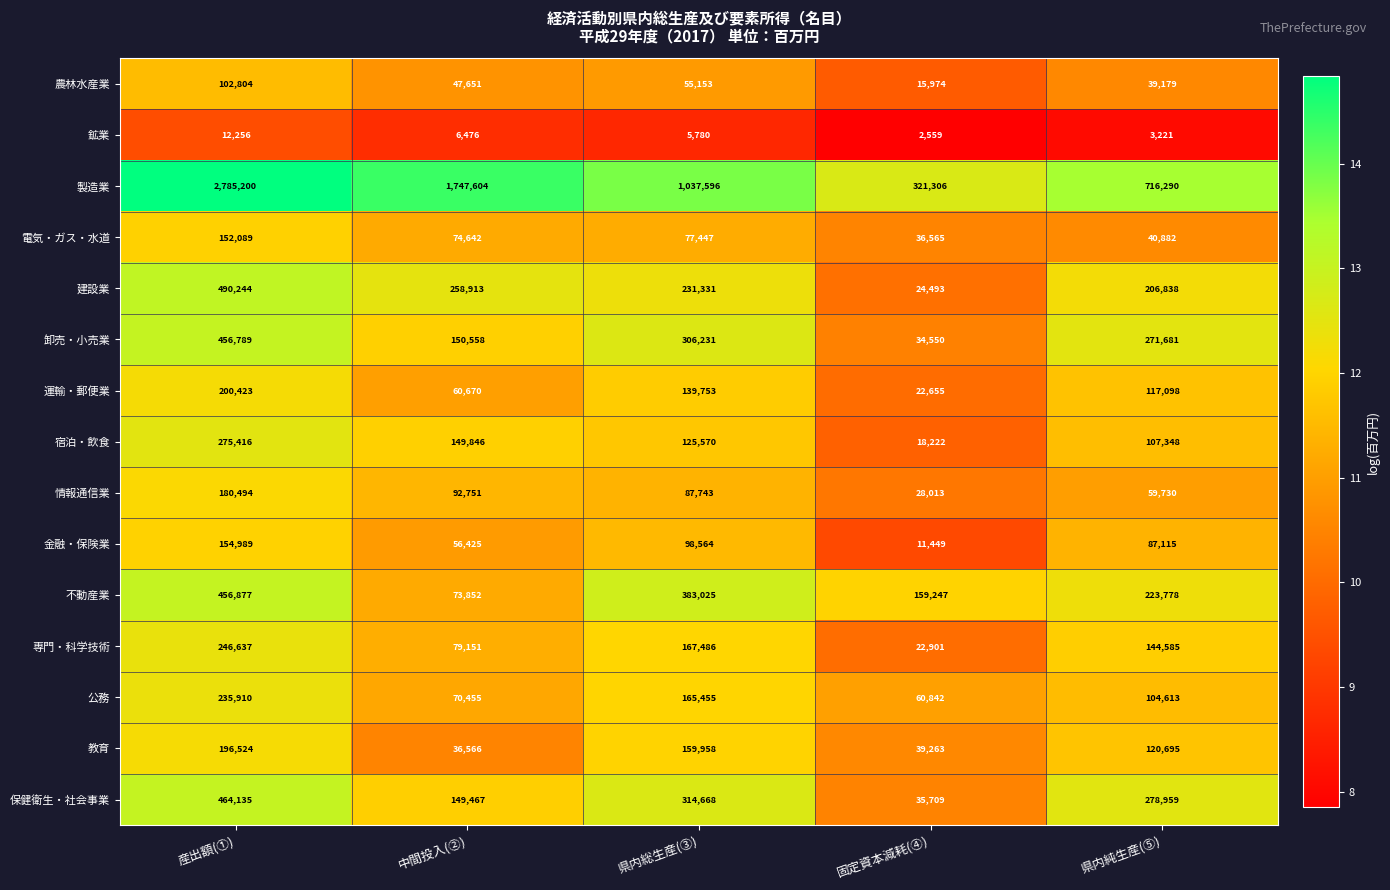

Between 産出額(①) and 中間投入(②), which series saw the biggest shift?

製造業